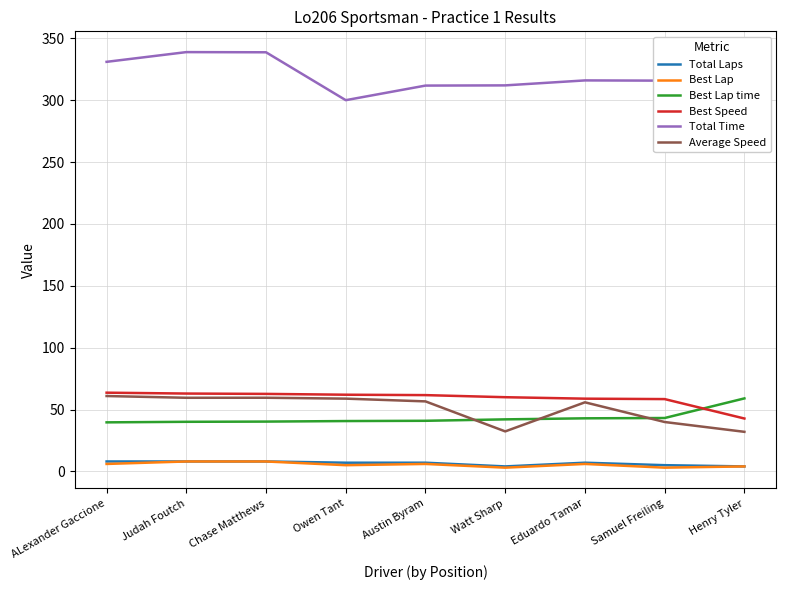

The value of Average Speed at Watt Sharp is 32.3. True or false?

True